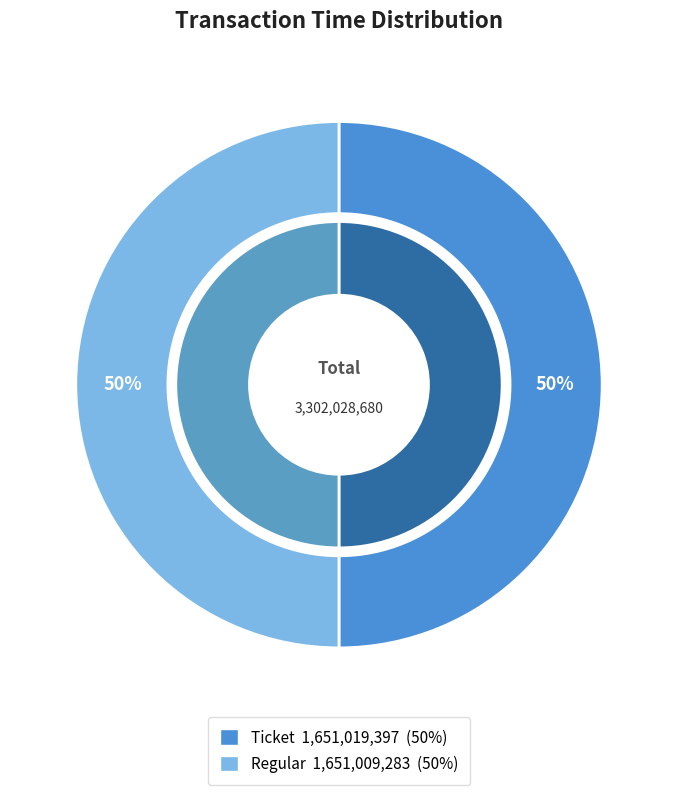

Which category has the biggest portion of the pie?

Ticket